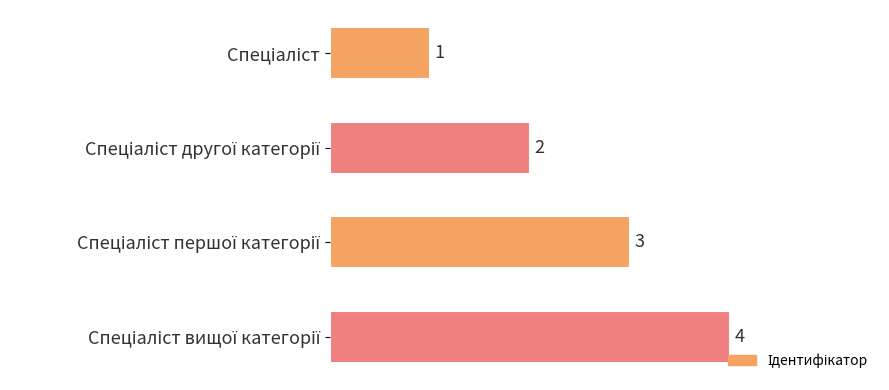

How many values are below 3?

2